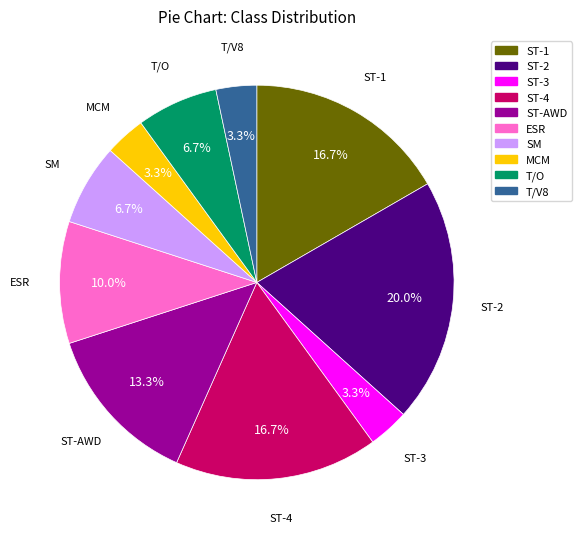

Is there any slice that represents more than half of the pie?

No